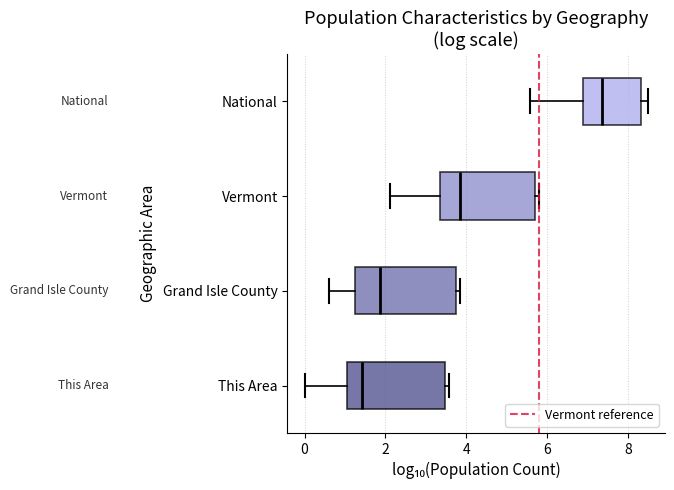

Which box has the furthest to the right median line?

National